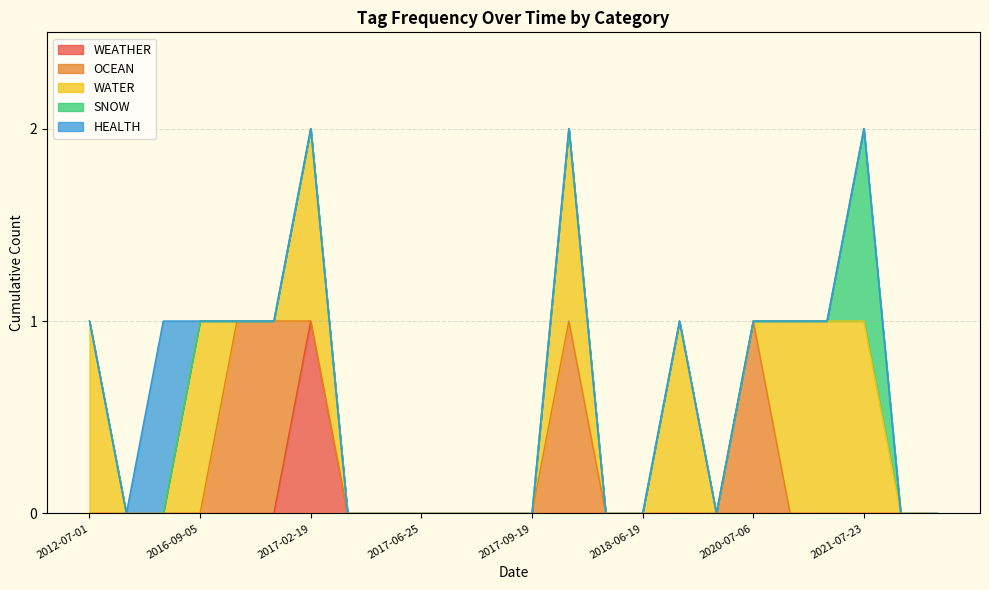

How many values in the WATER series exceed 0?

8